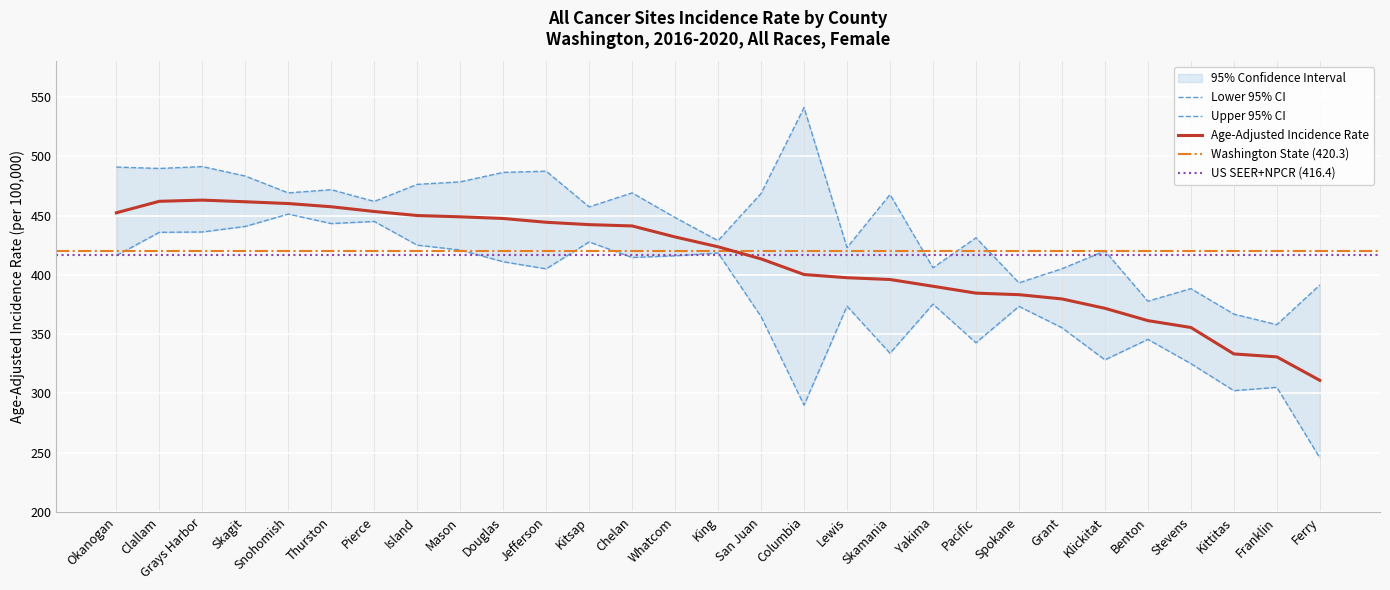

What is the sum of the Age-Adjusted Incidence Rate values at San Juan and Okanogan?

865.7